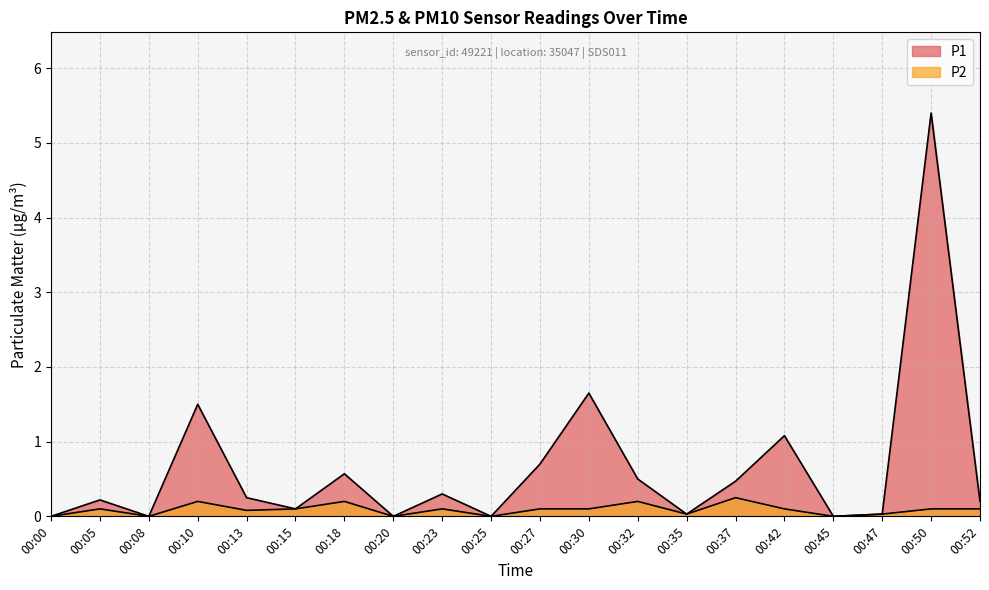

Rank the categories by P2 value from highest to lowest.

00:37, 00:10, 00:18, 00:32, 00:05, 00:15, 00:23, 00:27, 00:30, 00:42, 00:50, 00:52, 00:13, 00:35, 00:47, 00:00, 00:08, 00:20, 00:25, 00:45